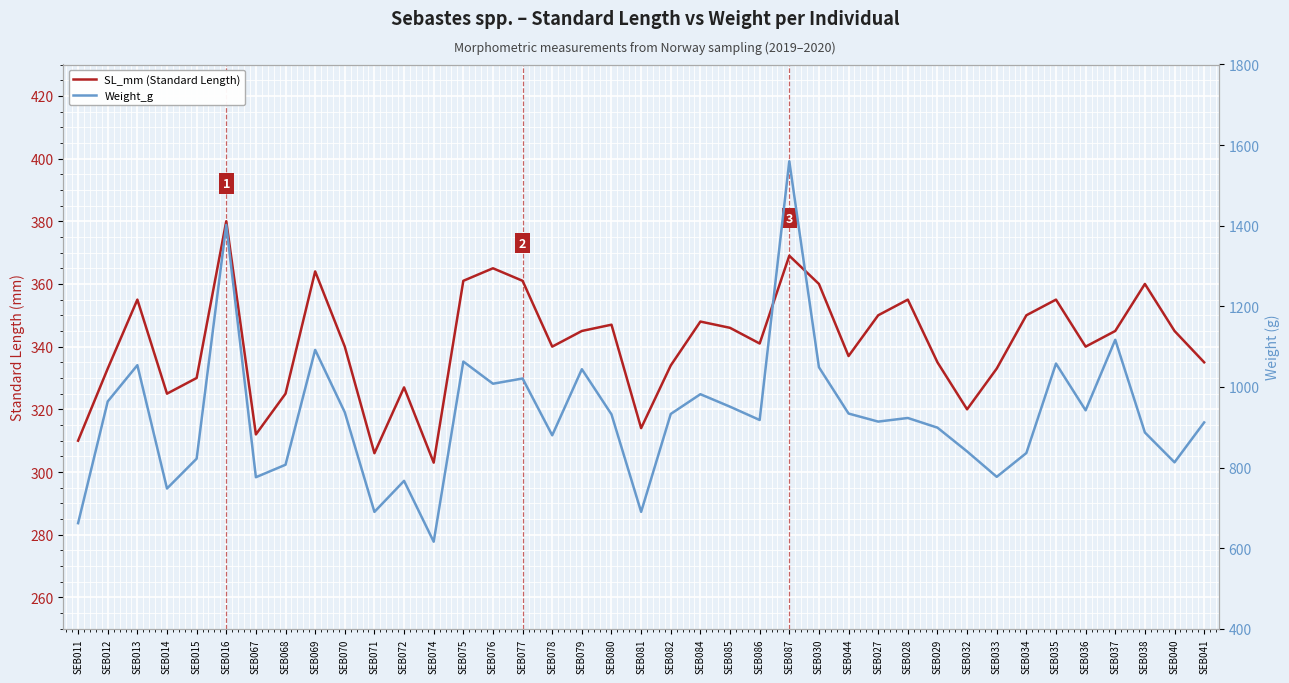

Which has a higher value, SEB074 or SEB085?

SEB085